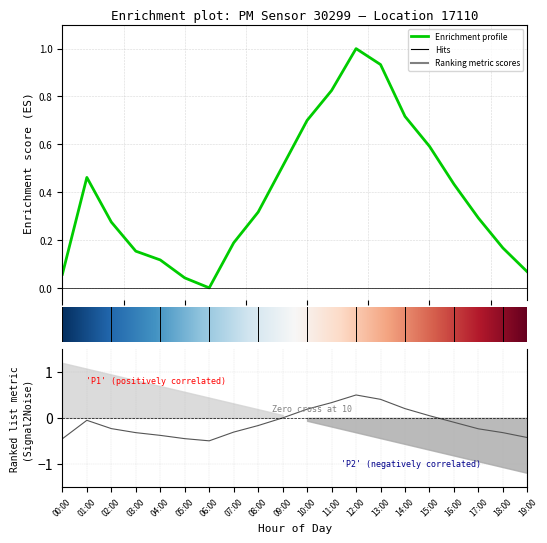

Is it true that P2 equals 0.7 at 09:00?

False